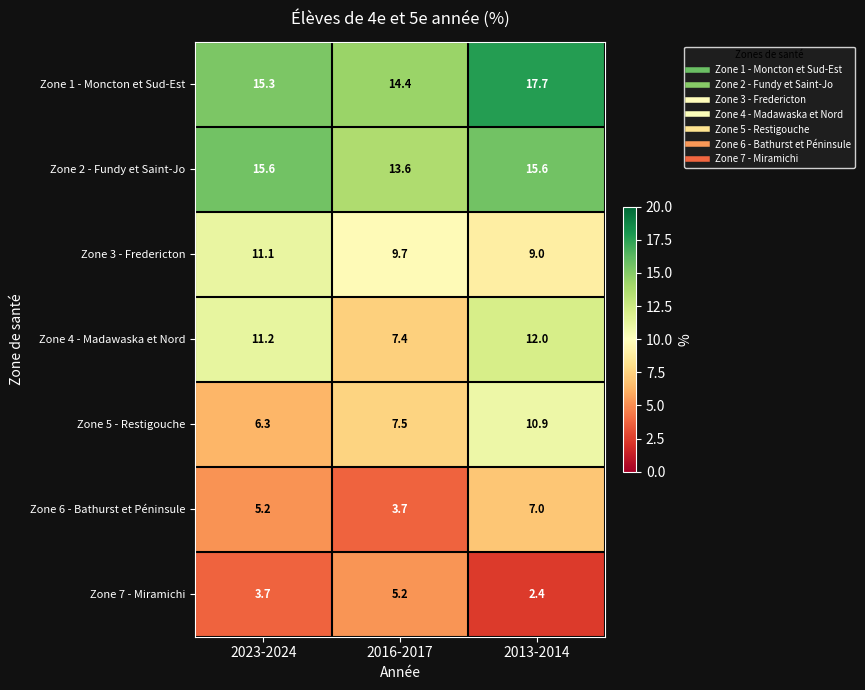

The value of Zone 7 - Miramichi at 2016-2017 is 5.2. True or false?

True